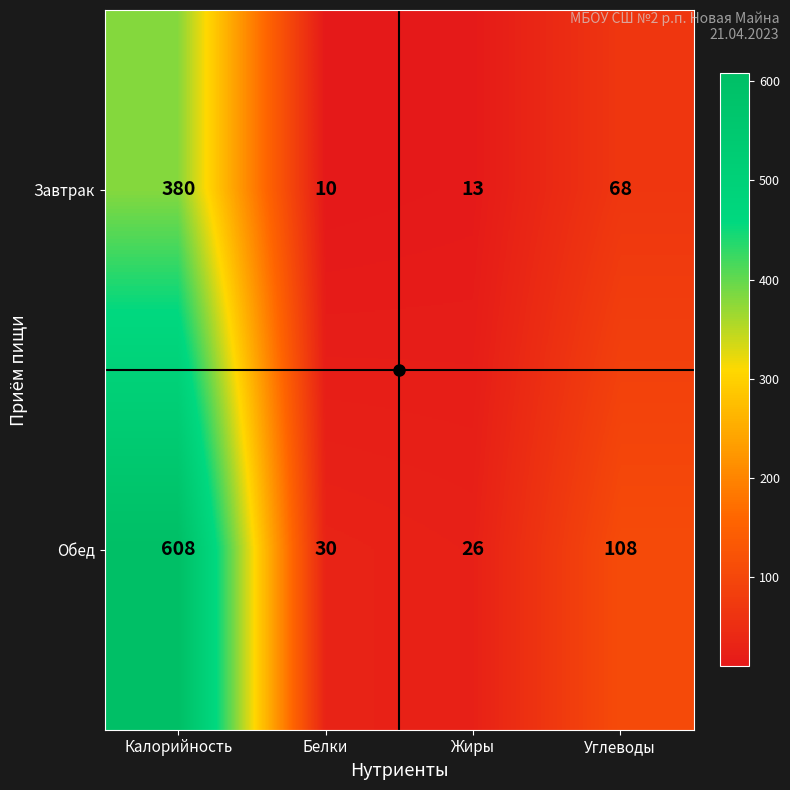

List the series in order of their overall mean, highest first.

Обед, Завтрак